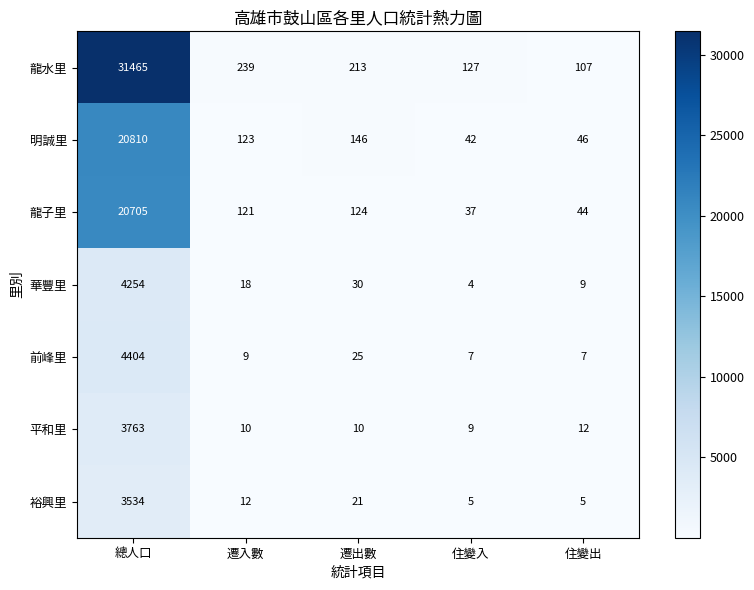

The value of 明誠里 at 遷出數 is 146. True or false?

True